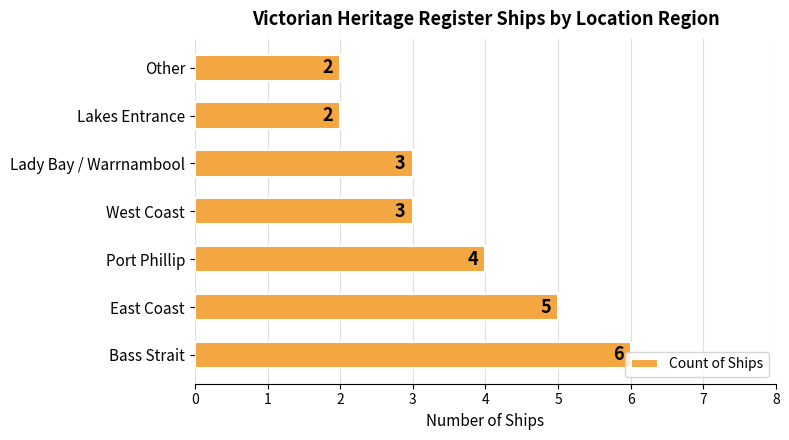

The value at Other is 2. True or false?

True